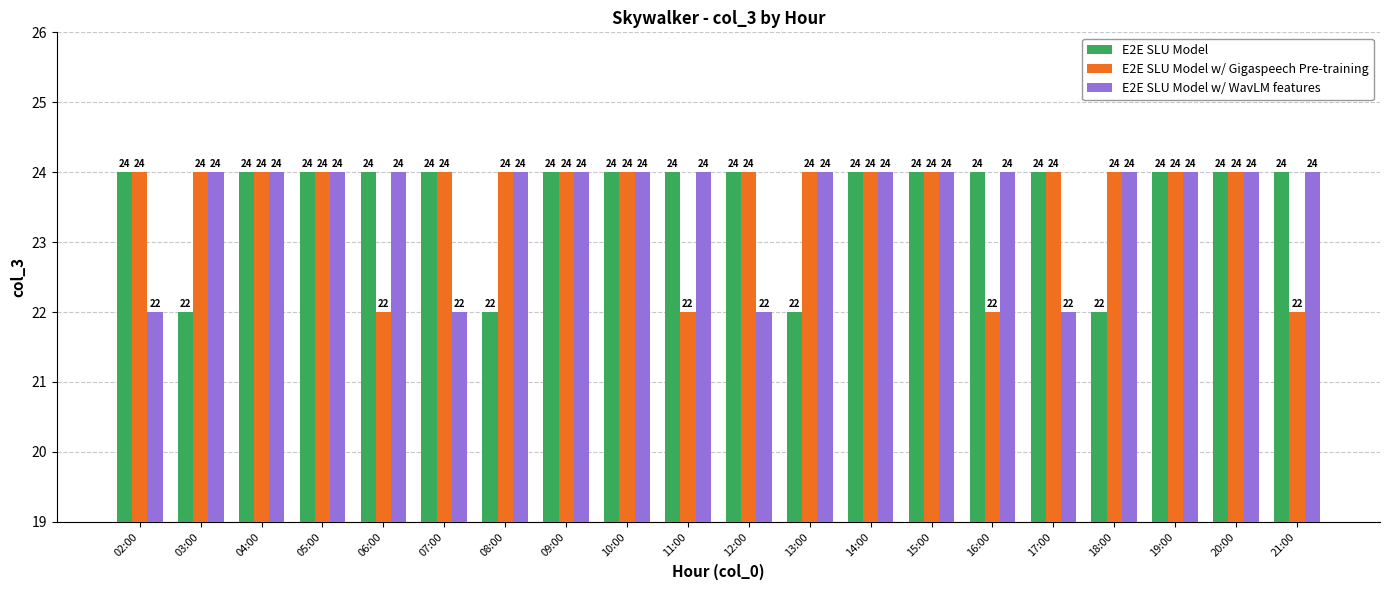

Which series changed the most between 07:00 and 15:00?

E2E SLU Model w/ WavLM features